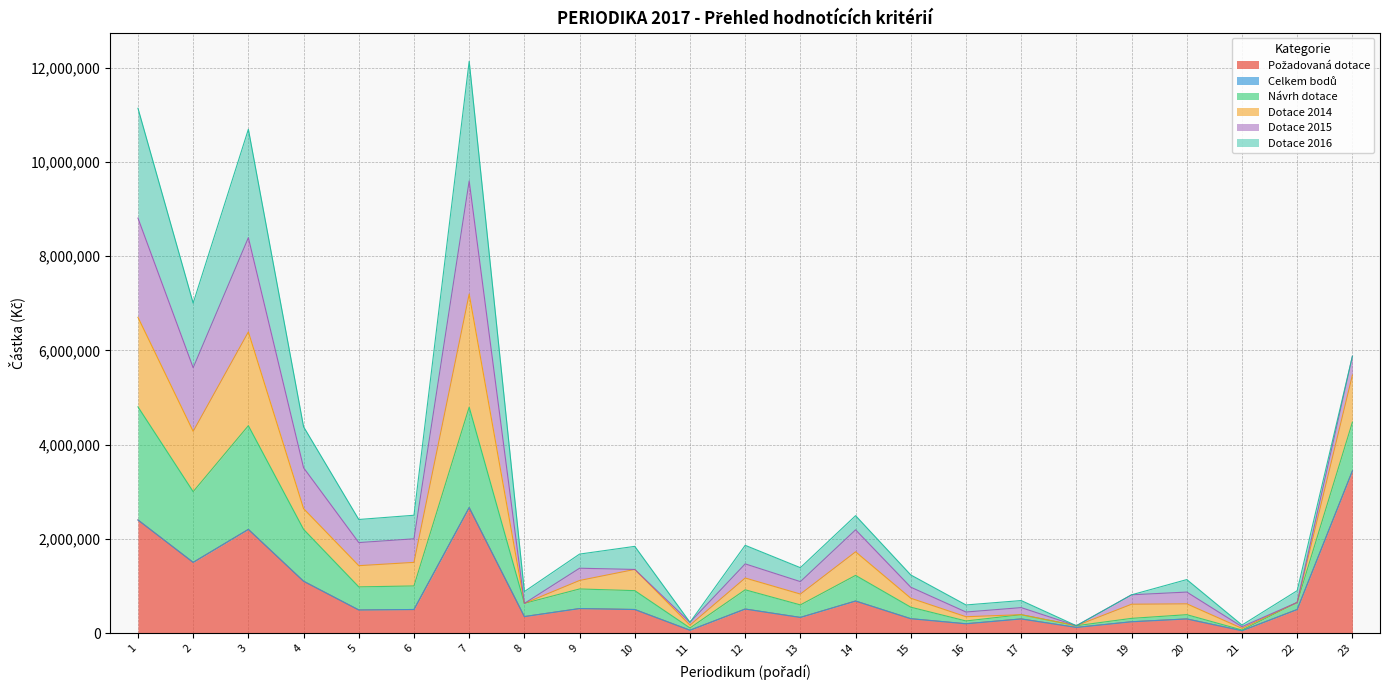

Does the chart display data point markers on the line(s)?

No